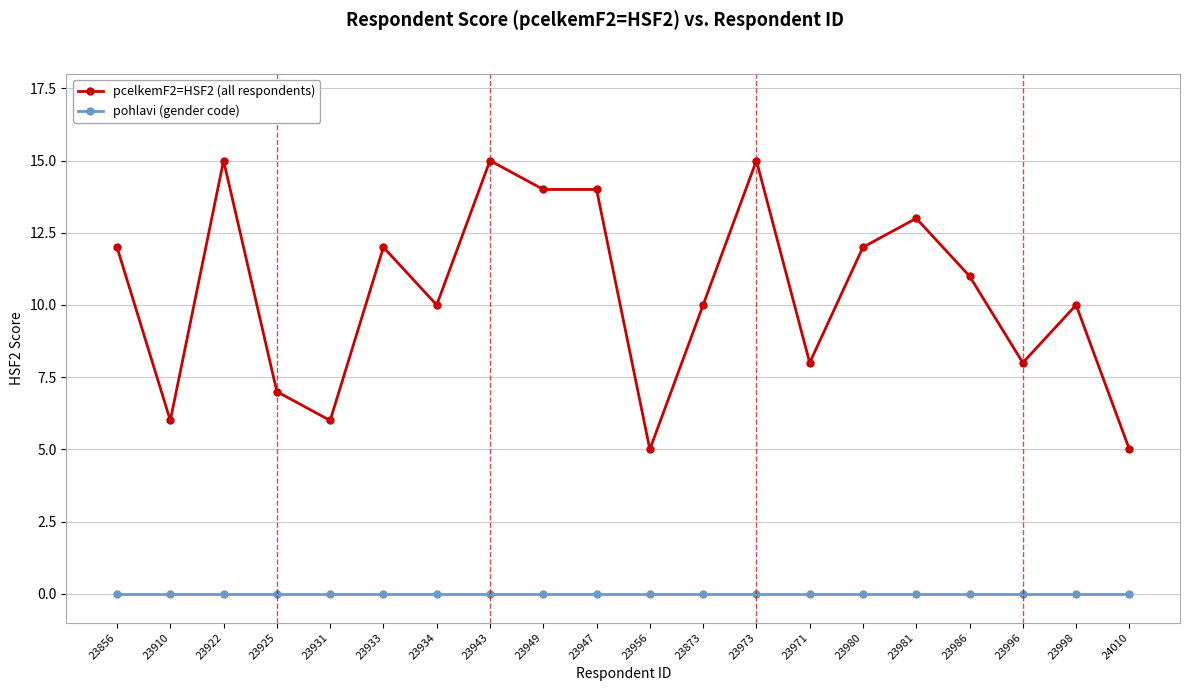

What is the label of the 1st point from the right?

24010